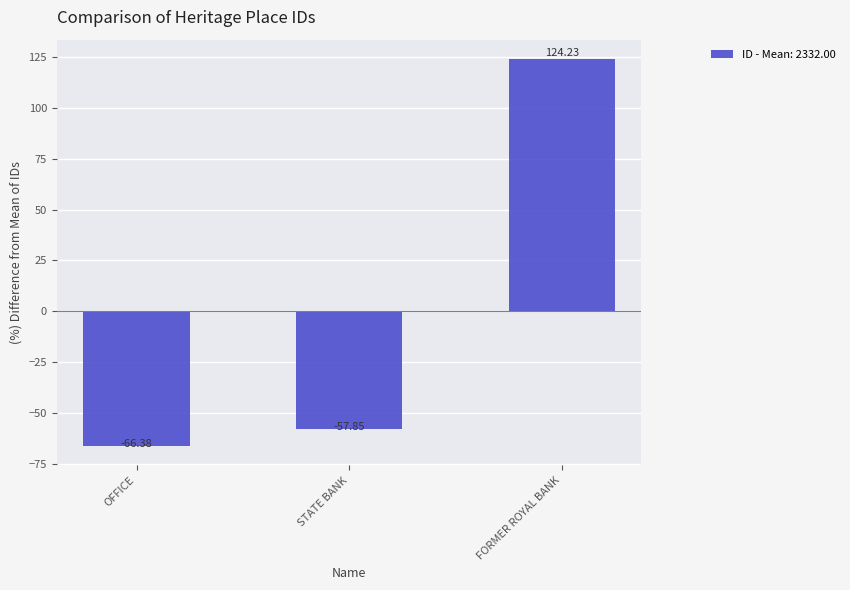

Are the bars grouped side by side (vs. stacked)?

No